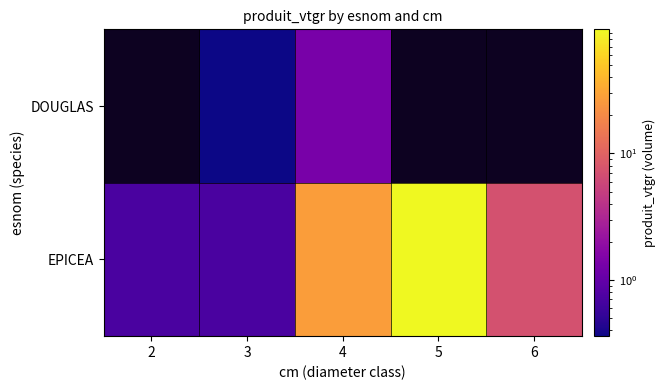

How many data points in DOUGLAS are less than 1?

1